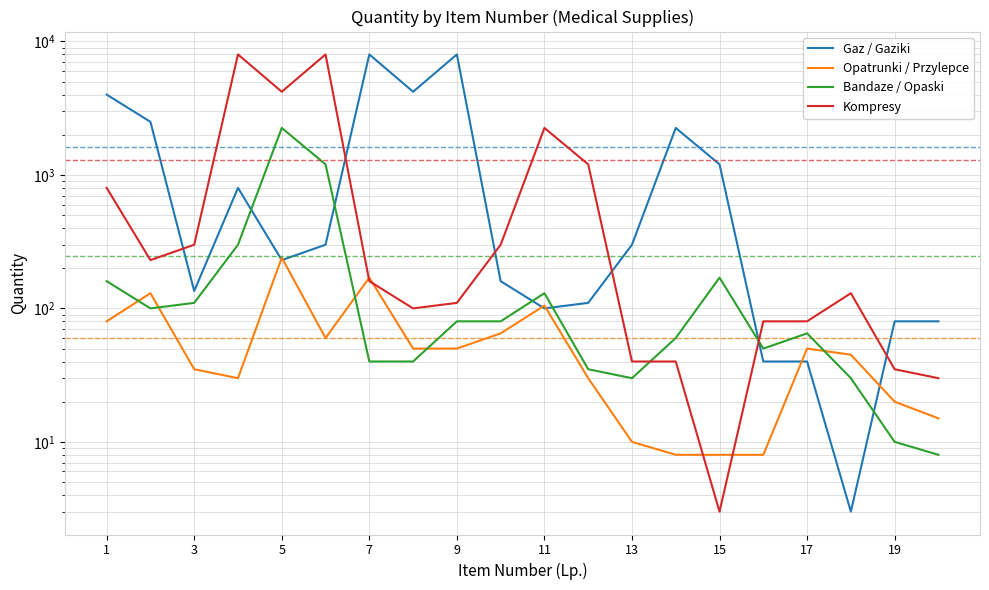

Which series has the largest range (max minus min)?

Gaz / Gaziki